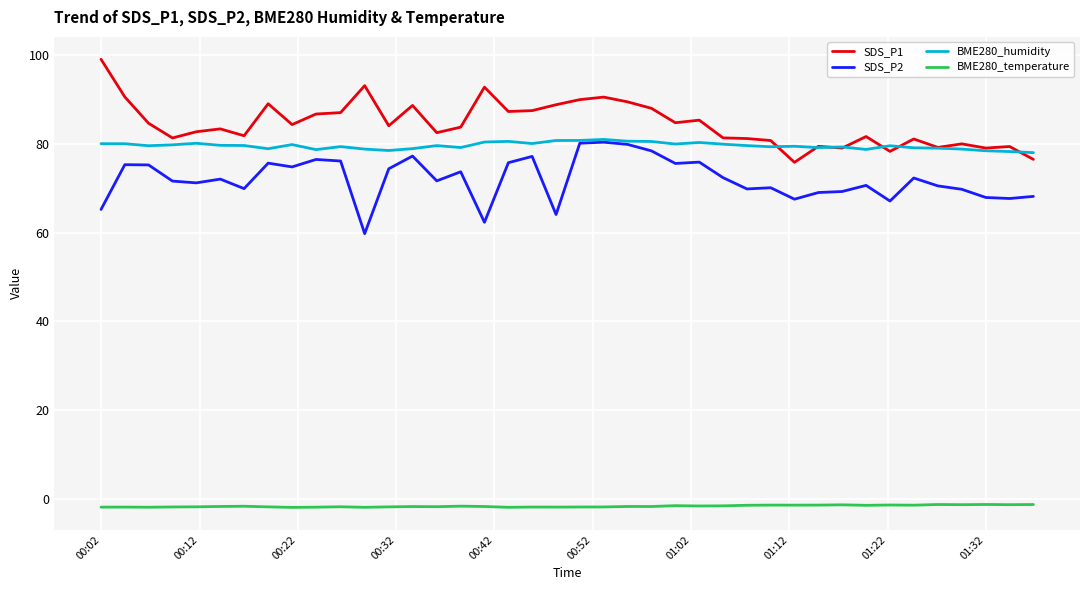

How many lines are shown in the chart?

4